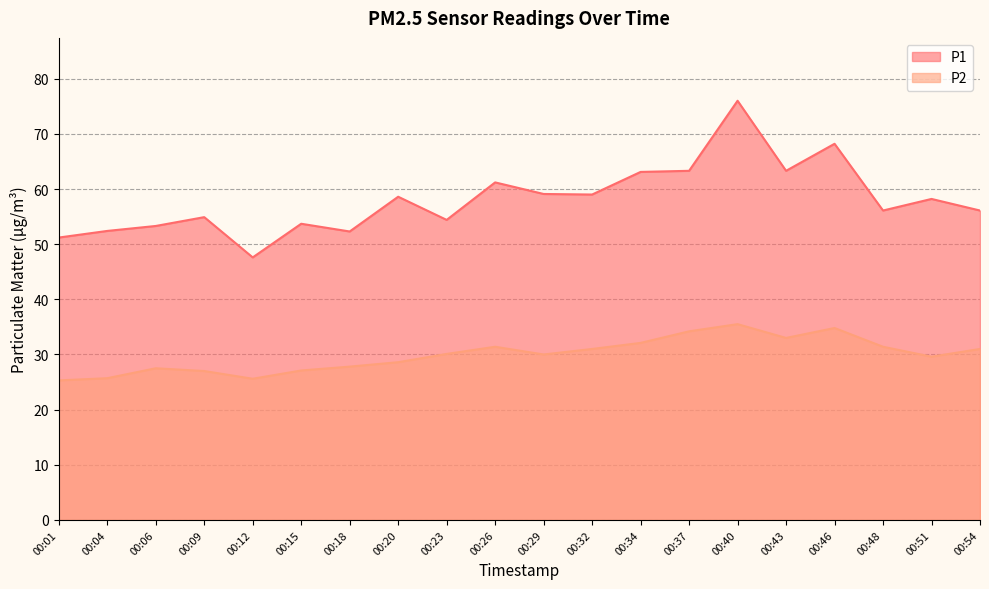

What is the difference between the P2 values at 00:46 and 00:12?

9.2